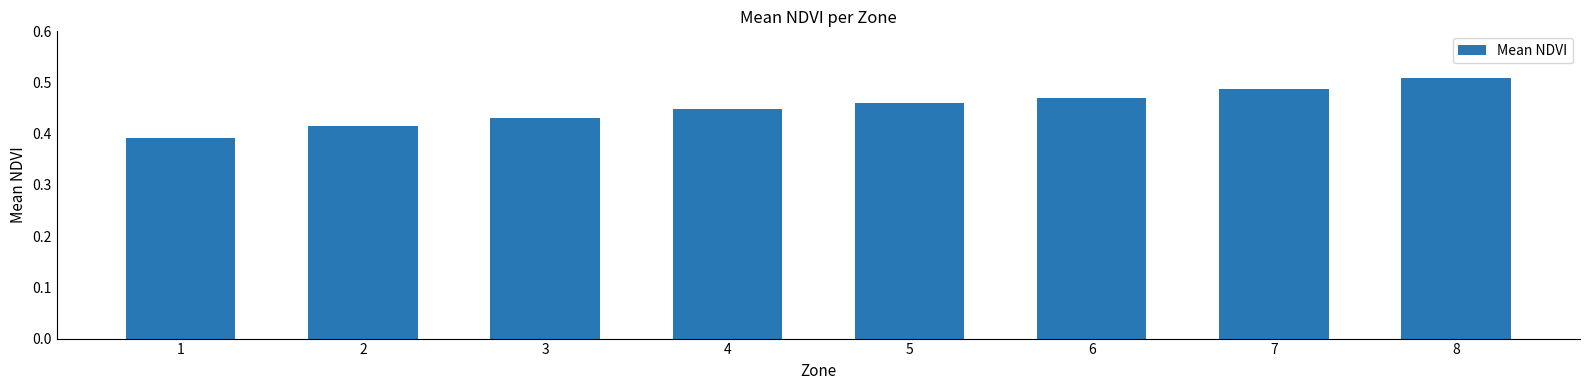

Rank the categories by value from lowest to highest.

1, 2, 3, 4, 5, 6, 7, 8